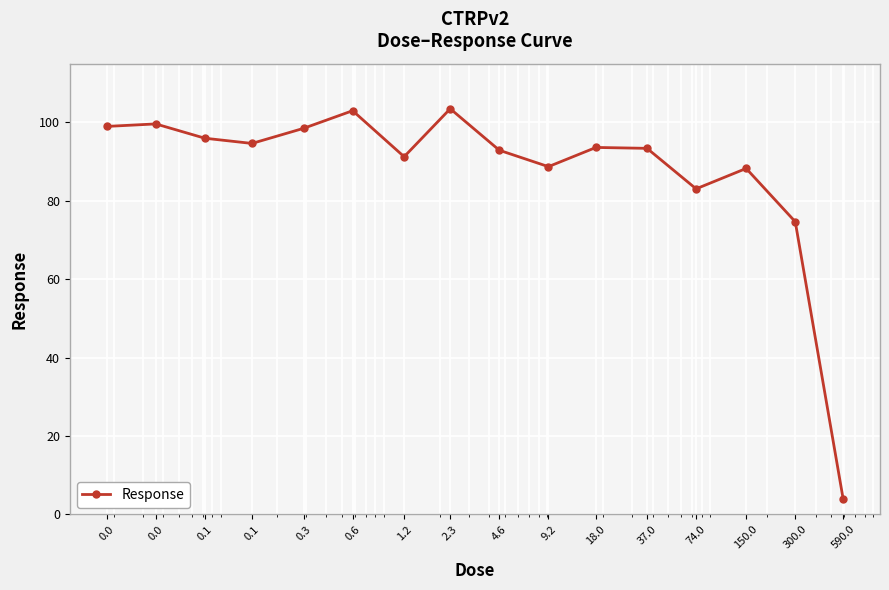

Does the chart display data point markers on the line(s)?

Yes